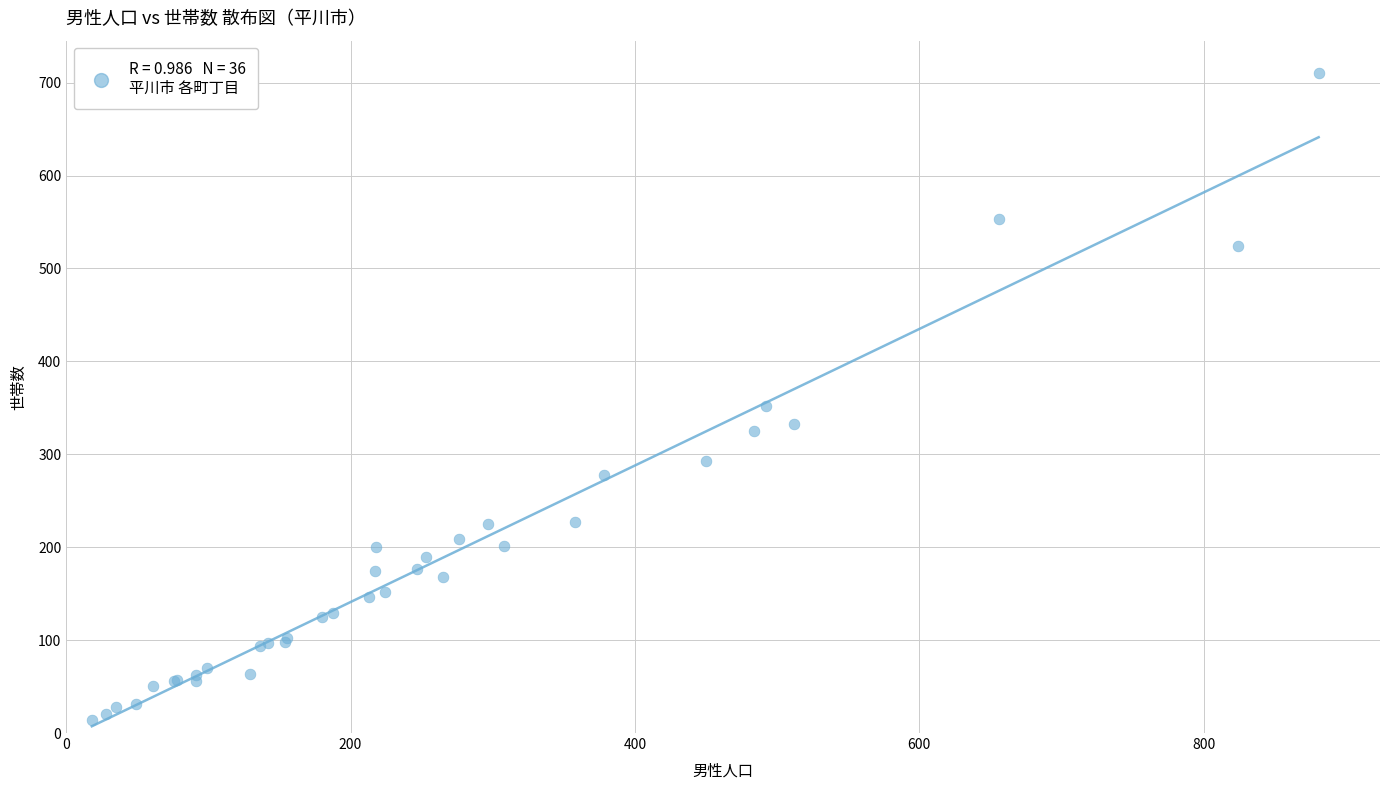

What Y value in the scatter plot is closest to 362?

352